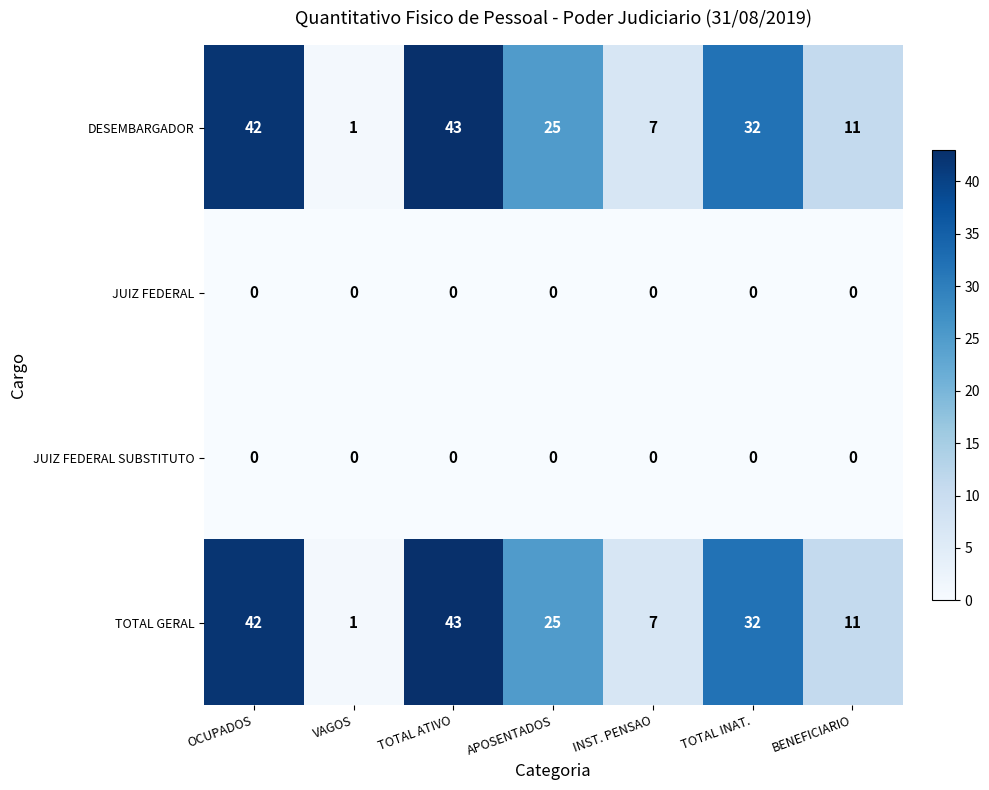

What is the total value across all series at TOTAL ATIVO?

86